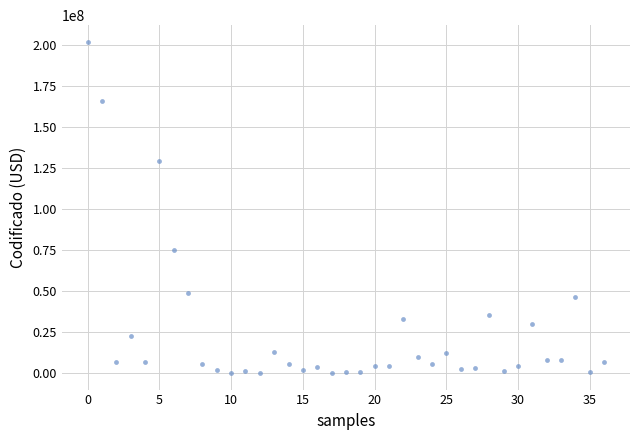

What is the range of Y values (max minus min)?

202147715.5